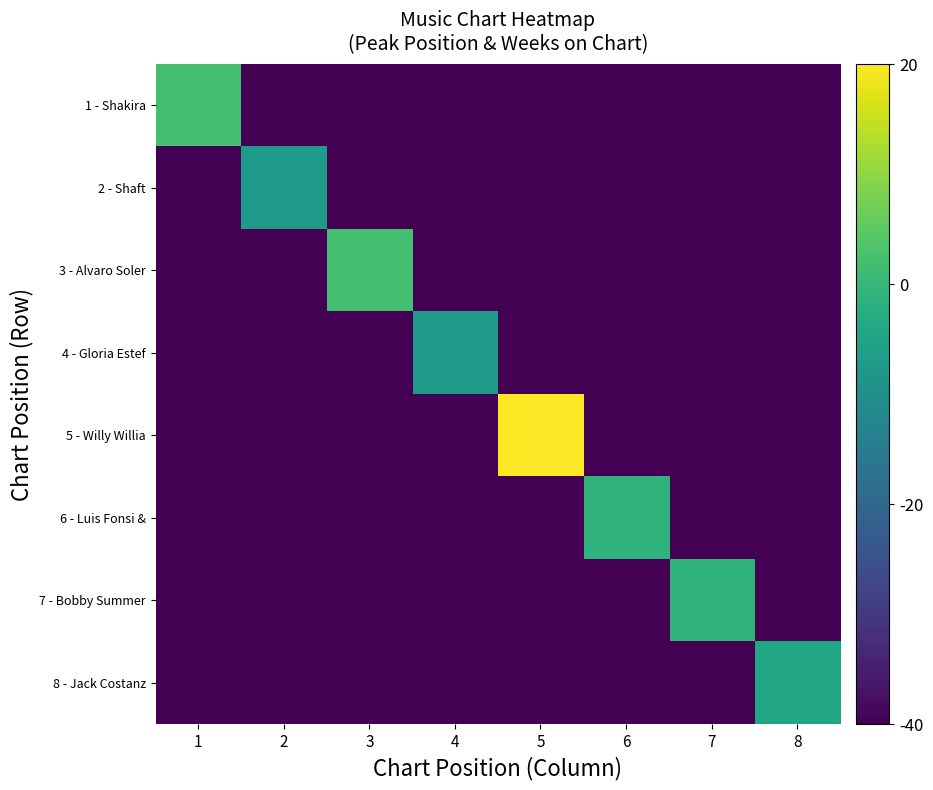

Between 2 and 4, which series saw the biggest shift?

2 - Shaft